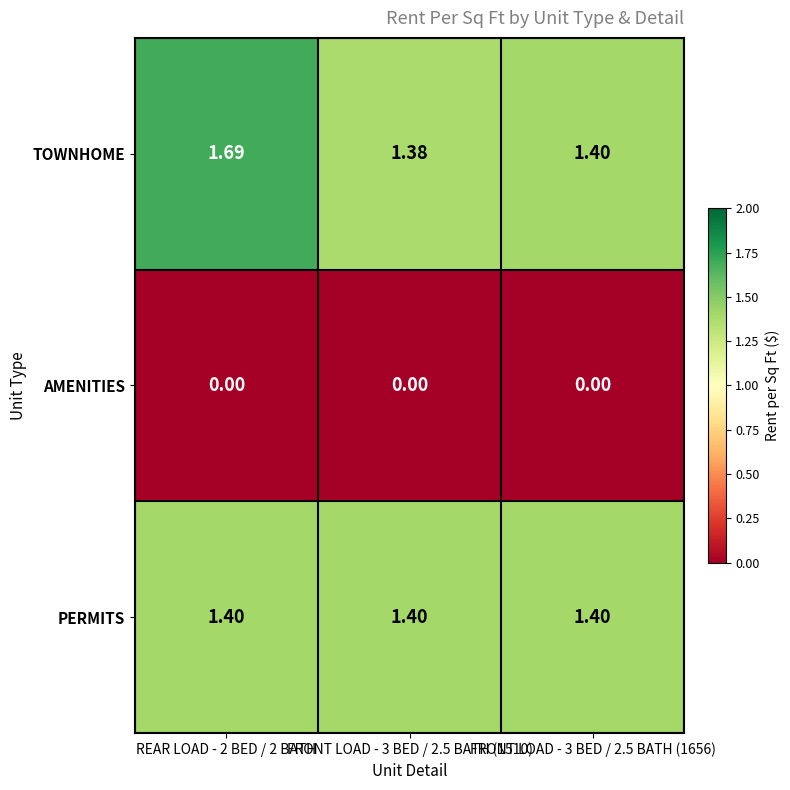

List the series in order of their peak value, highest first.

TOWNHOME, PERMITS, AMENITIES